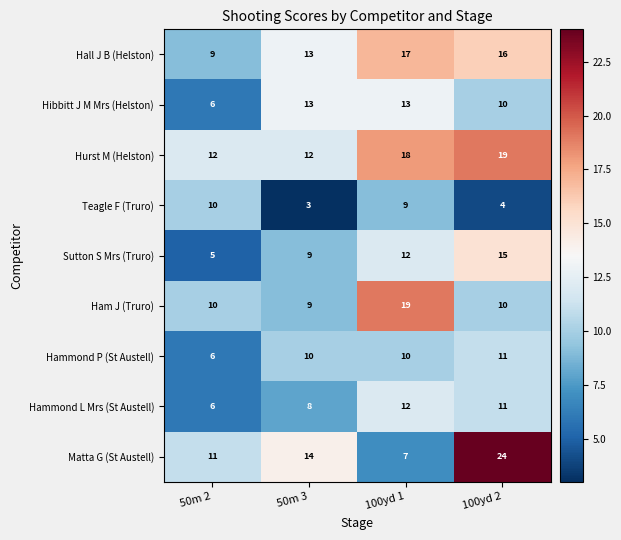

List the labels in order of Hall J B (Helston) value, largest first.

100yd 1, 100yd 2, 50m 3, 50m 2